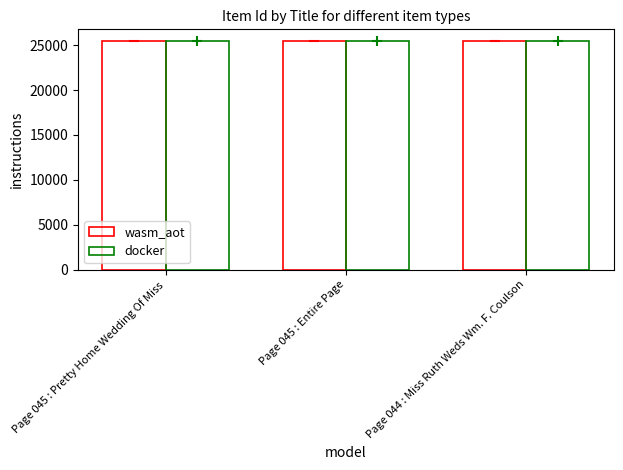

What is the total value across all series at Page 045 : Pretty Home Wedding Of Miss?

50976